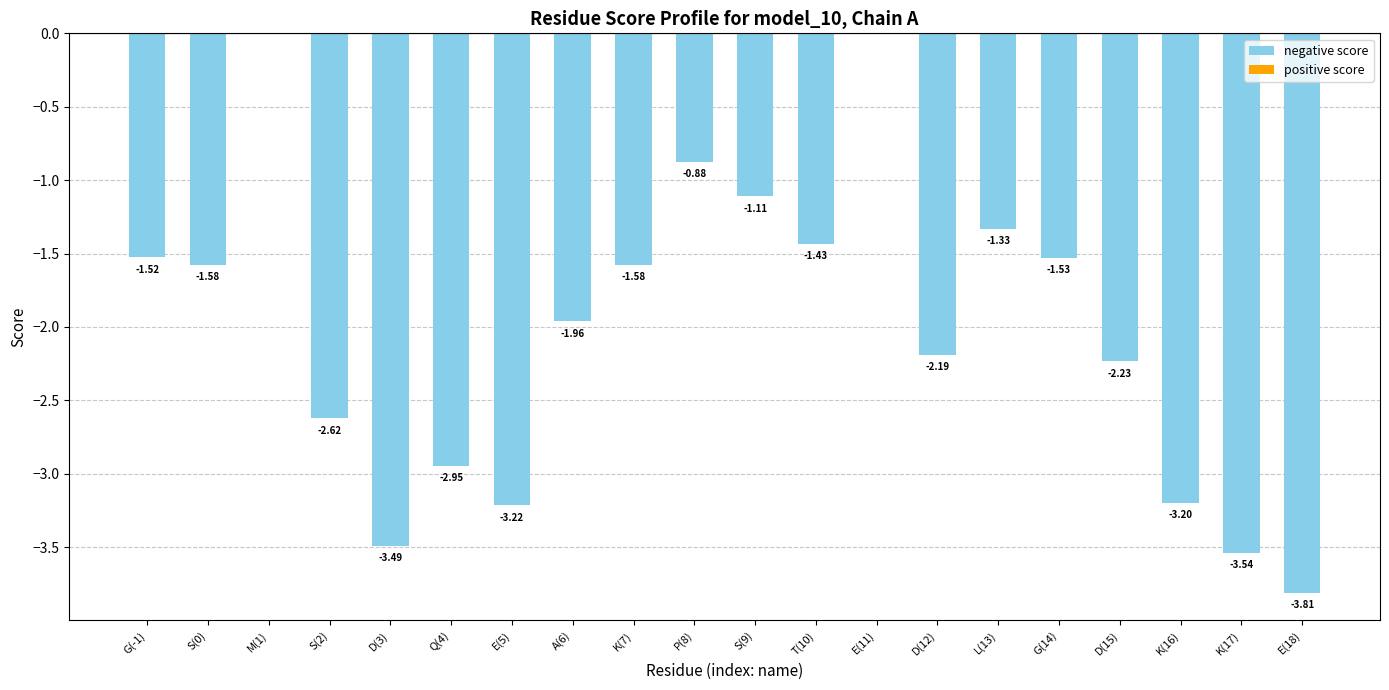

What is the change in value from Q(4) to P(8)?

+2.1